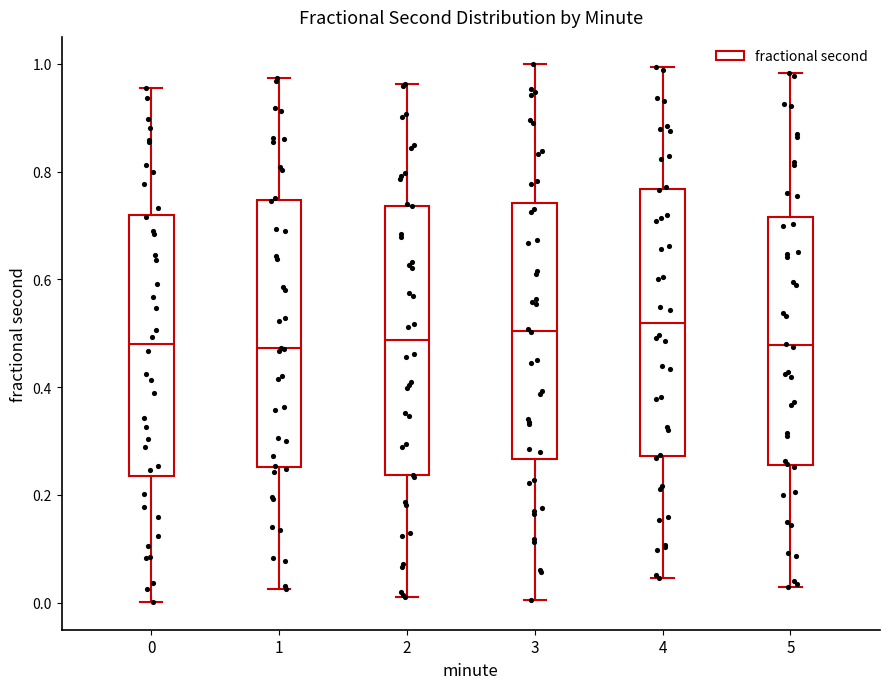

Reading left to right, read every box against the y-axis: the position of its median line, the range the box covers, and the ends of its whiskers. The values are not printed on the chart, so give them approximately, as read against the axis.

0: median 0.48, box 0.24 to 0.72, whiskers 0.00 to 0.96
1: median 0.48, box 0.26 to 0.74, whiskers 0.02 to 0.98
2: median 0.48, box 0.24 to 0.74, whiskers 0.00 to 0.96
3: median 0.50, box 0.26 to 0.74, whiskers 0.00 to 1.00
4: median 0.52, box 0.28 to 0.76, whiskers 0.04 to 1.00
5: median 0.48, box 0.26 to 0.72, whiskers 0.02 to 0.98